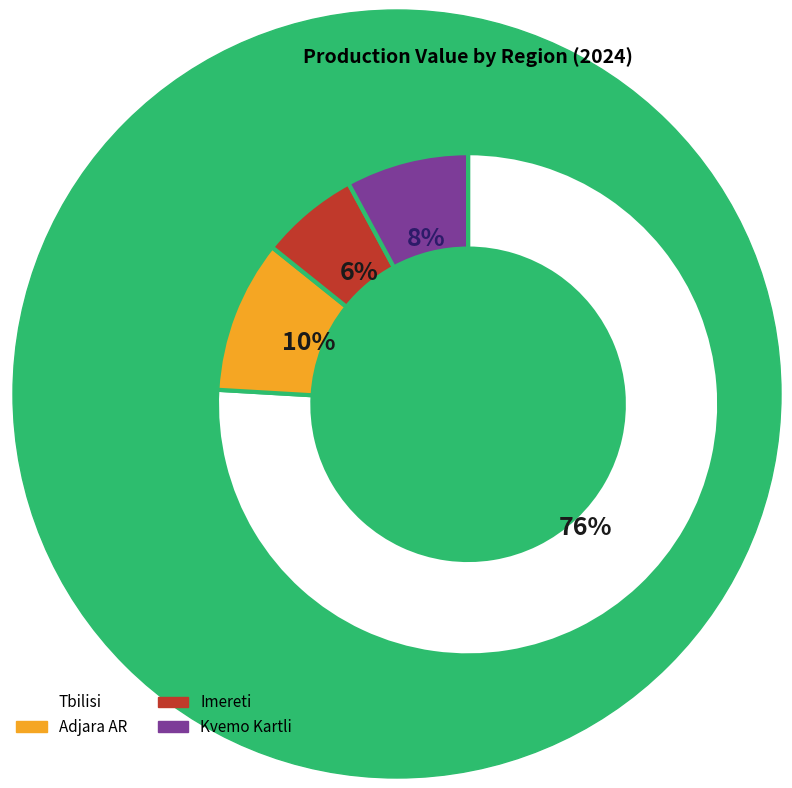

To the nearest percent, what portion does Imereti represent?

6%